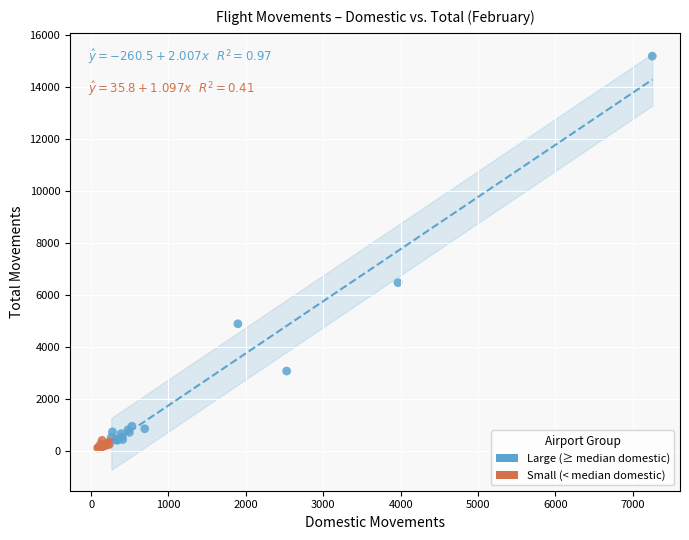

Which series reaches the minimum Y coordinate?

Small (< median domestic)